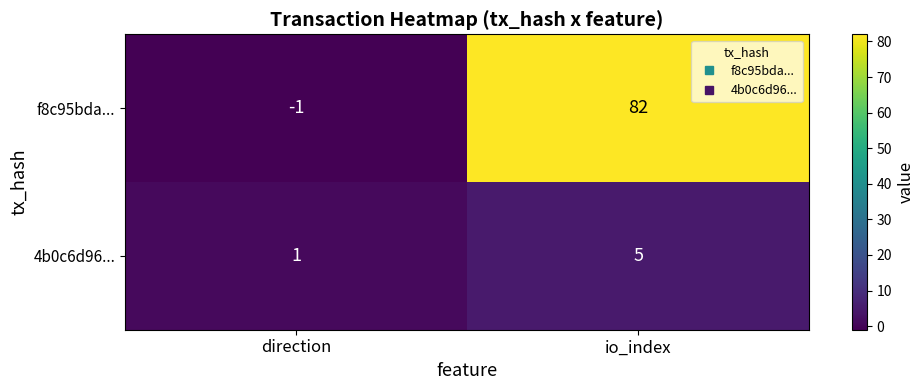

Is it true that 4b0c6d96... equals 1 at direction?

True